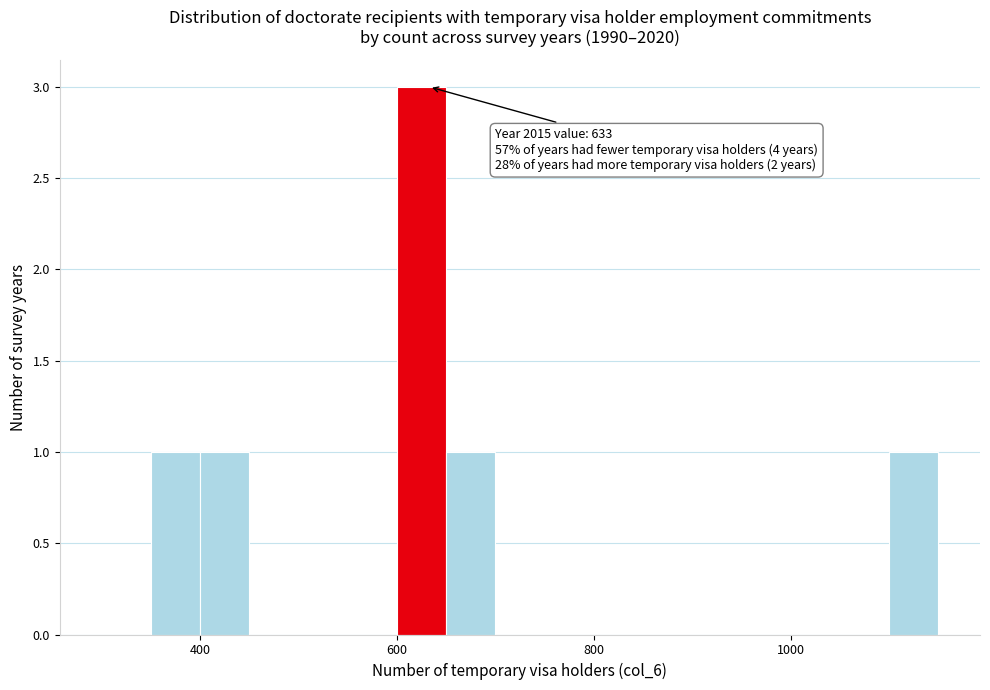

Read against the x-axis, roughly where is the centre of the tallest bar?

620